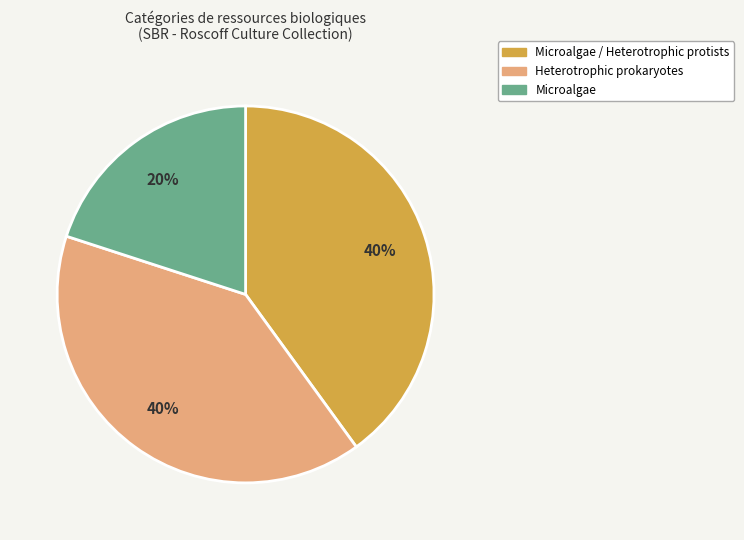

Does any single category account for the majority?

No